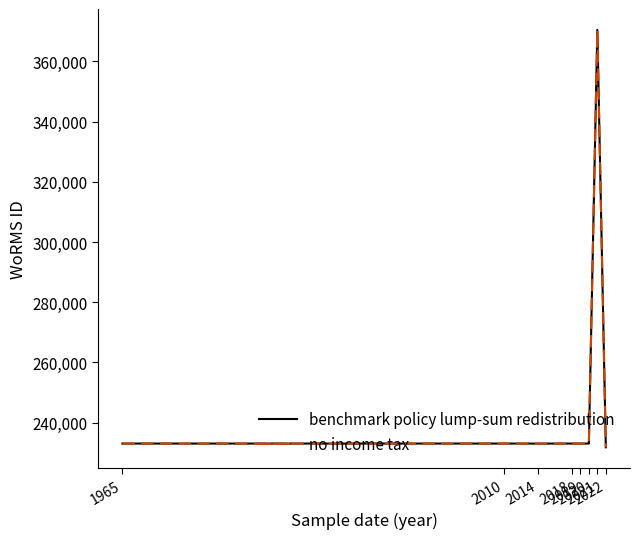

Is it true that benchmark policy lump-sum redistribution equals 110156 at 2020?

False